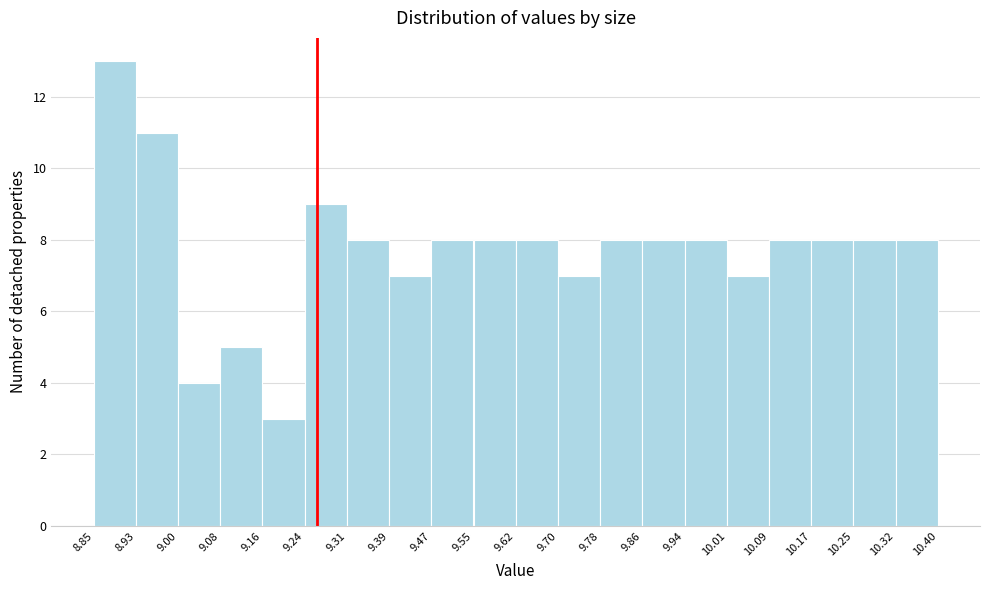

Over which range of the x-axis is the bar tallest?

8.85 to 8.93